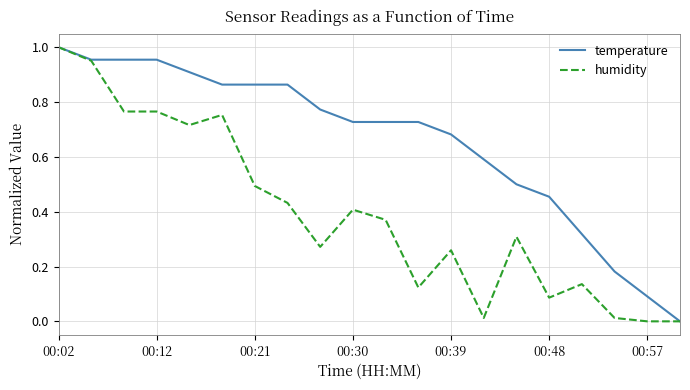

List the series in order of their overall mean, highest first.

temperature, humidity